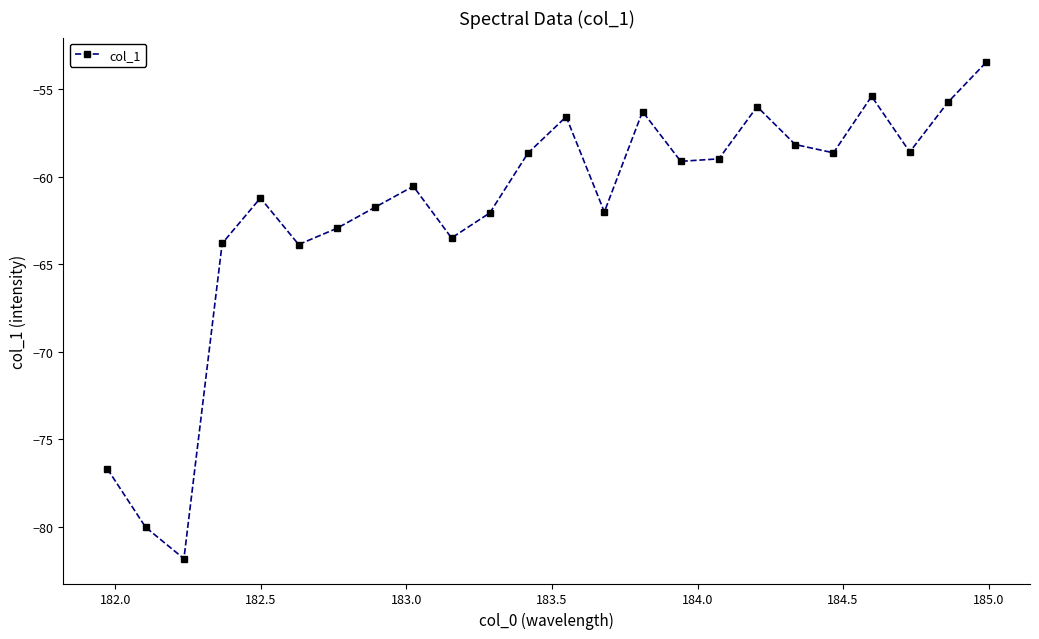

What is the value of the 6th point from the left?

-63.9